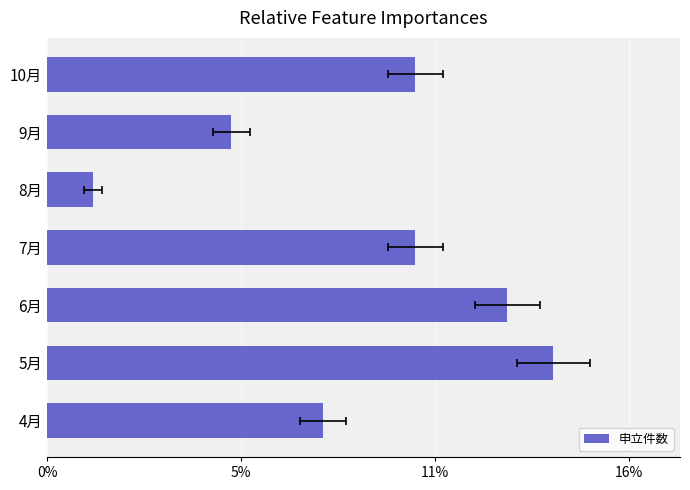

The value at 6月 is 10. True or false?

True